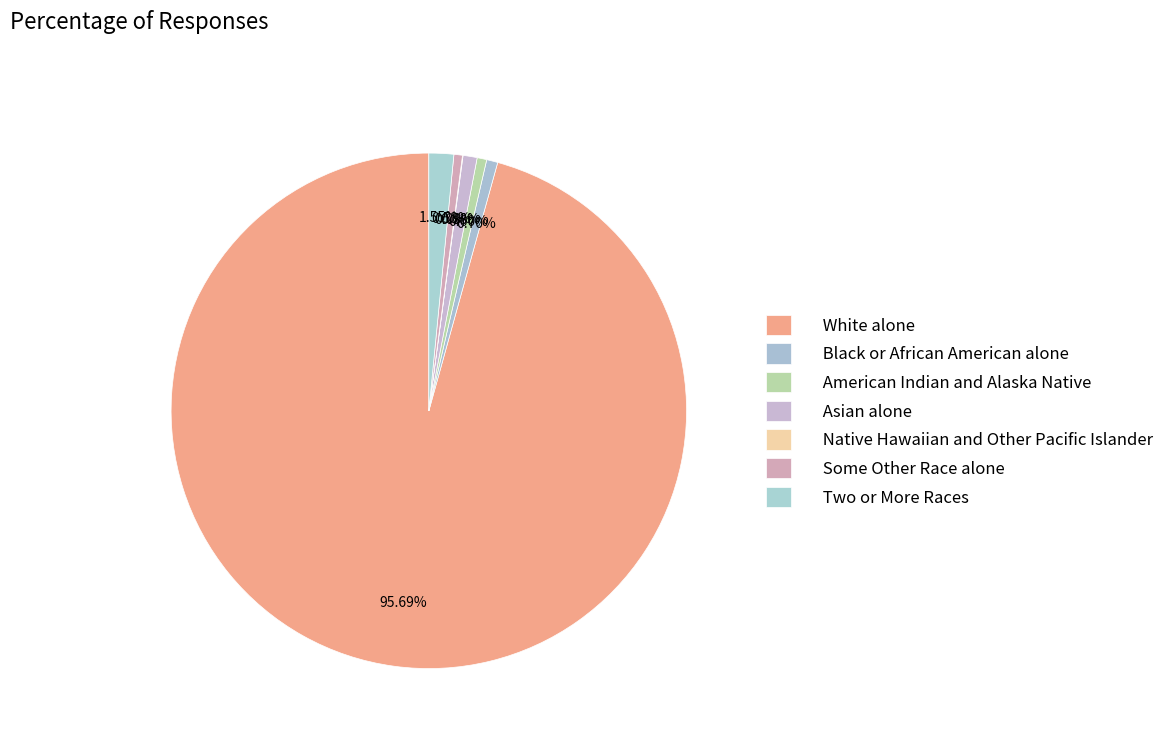

Which slice is the largest?

White alone